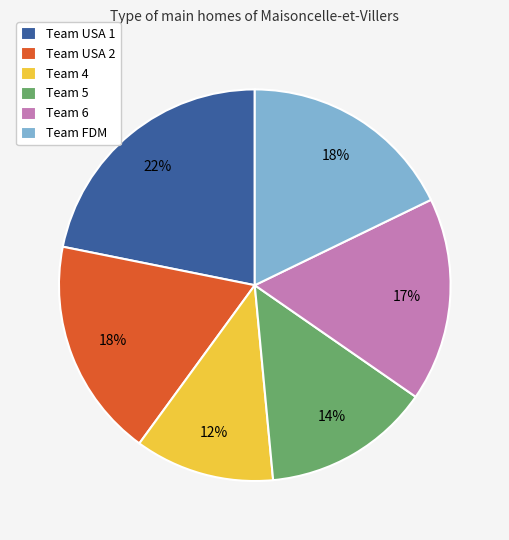

Approximately how many times larger is the value at Team 6 compared to Team USA 2?

0.9